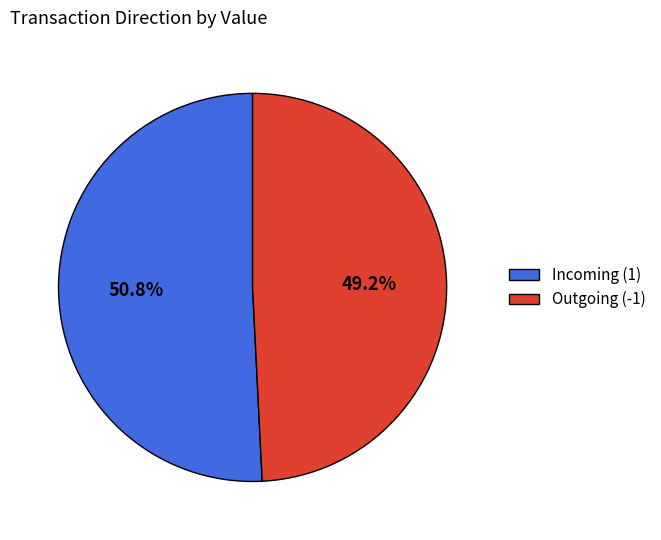

What percentage do Outgoing (-1) and Incoming (1) together represent?

100.0%